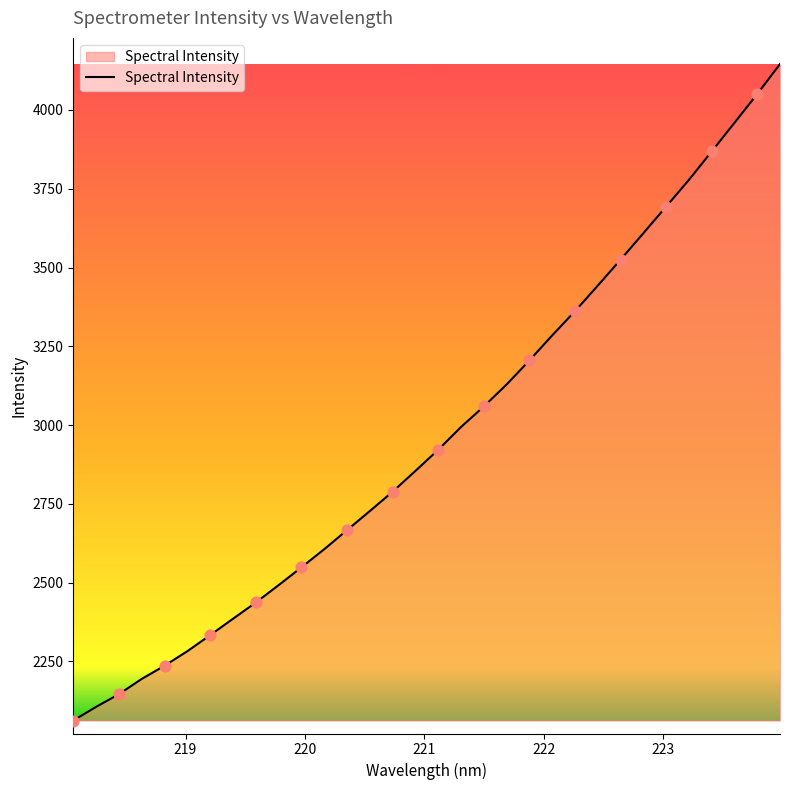

What is the difference between the maximum and minimum values?

2083.0